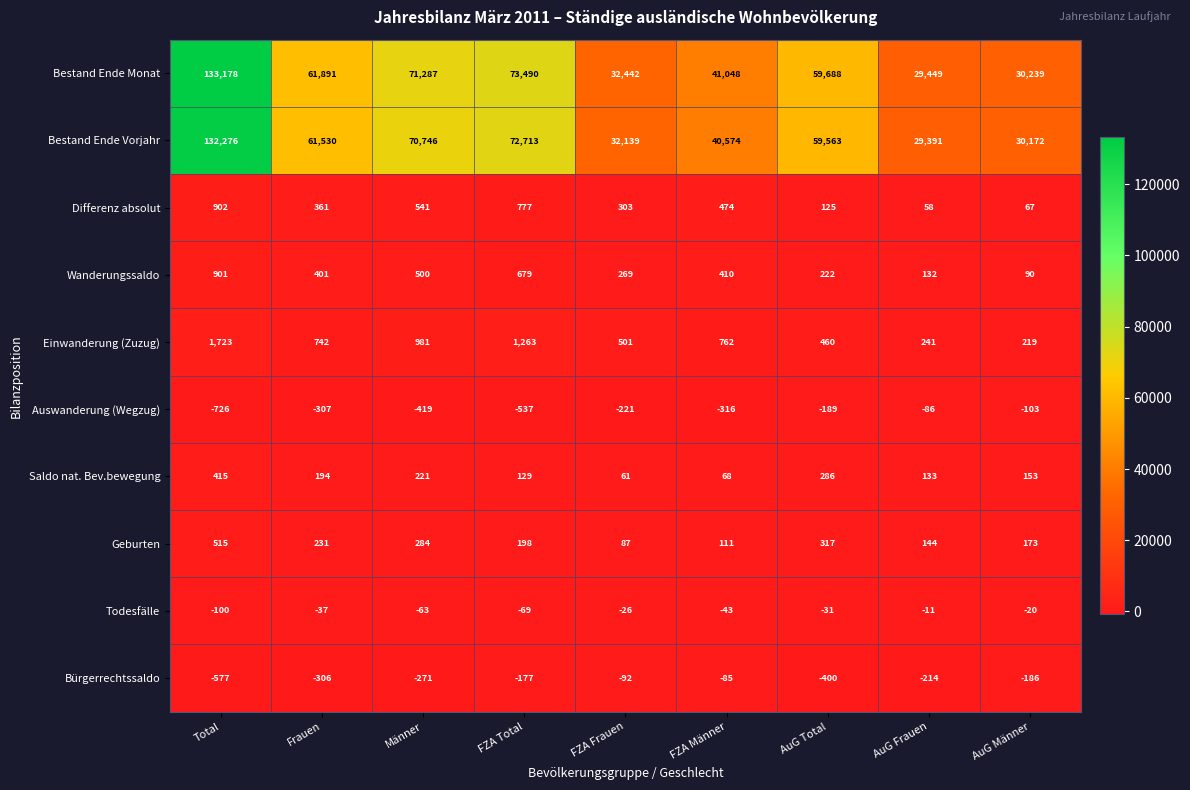

How many categories are shown in the chart?

9